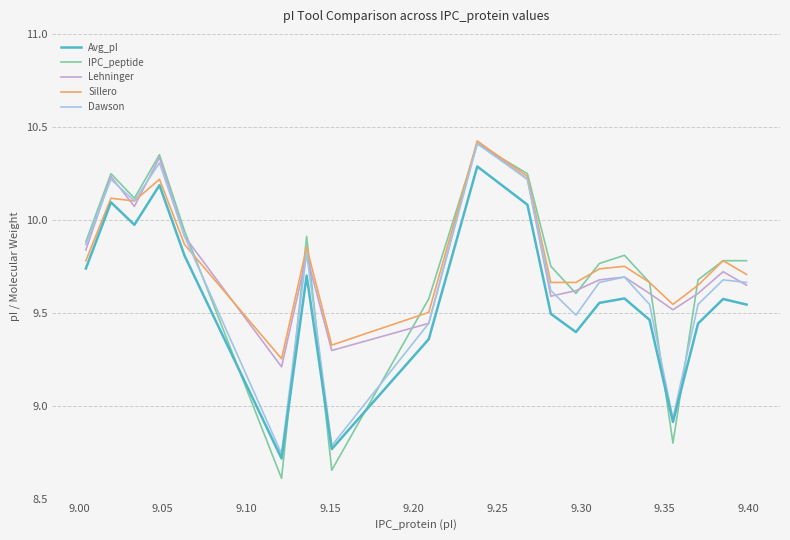

What is the maximum value for IPC_peptide?

10.4